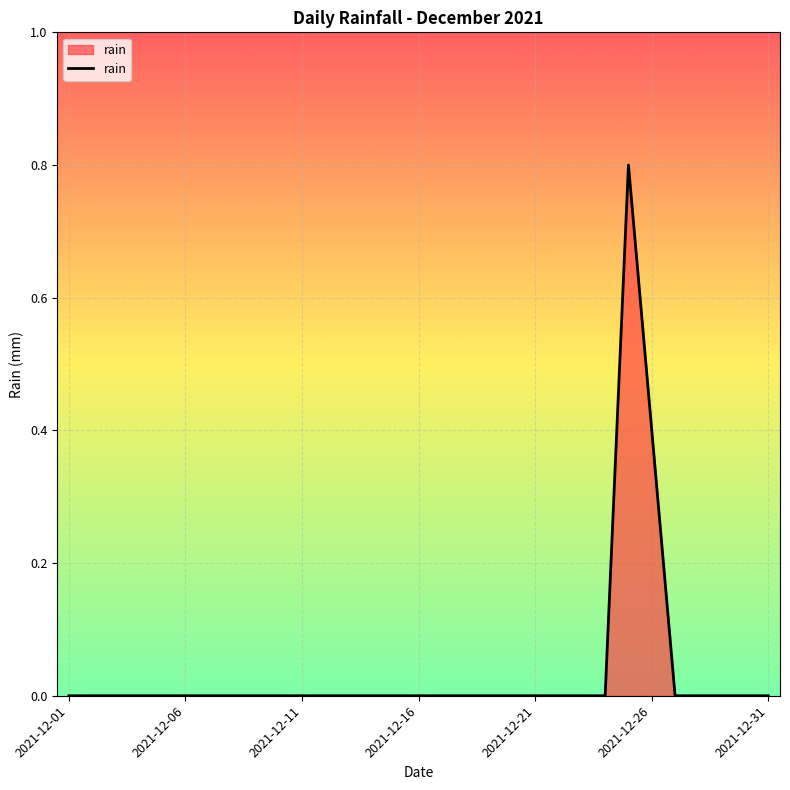

What is the difference between the maximum and minimum values?

0.8